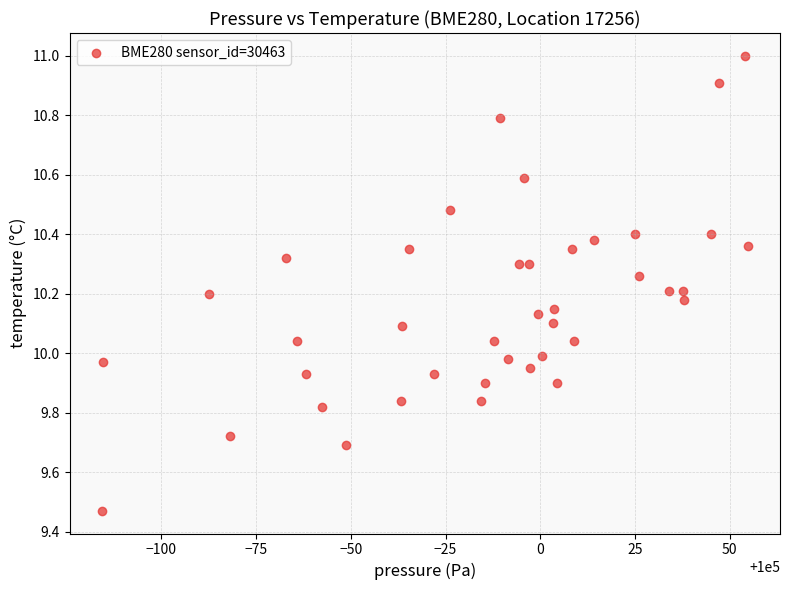

What is the range of Y values (max minus min)?

1.5